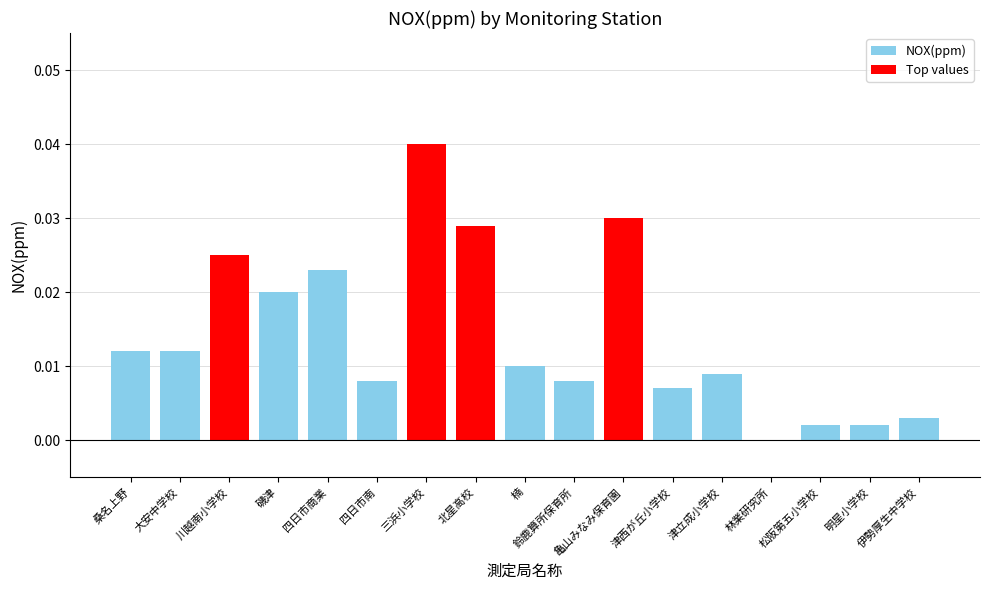

The chart shows a value of 0.0 at 鈴鹿算所保育所. True or false?

True